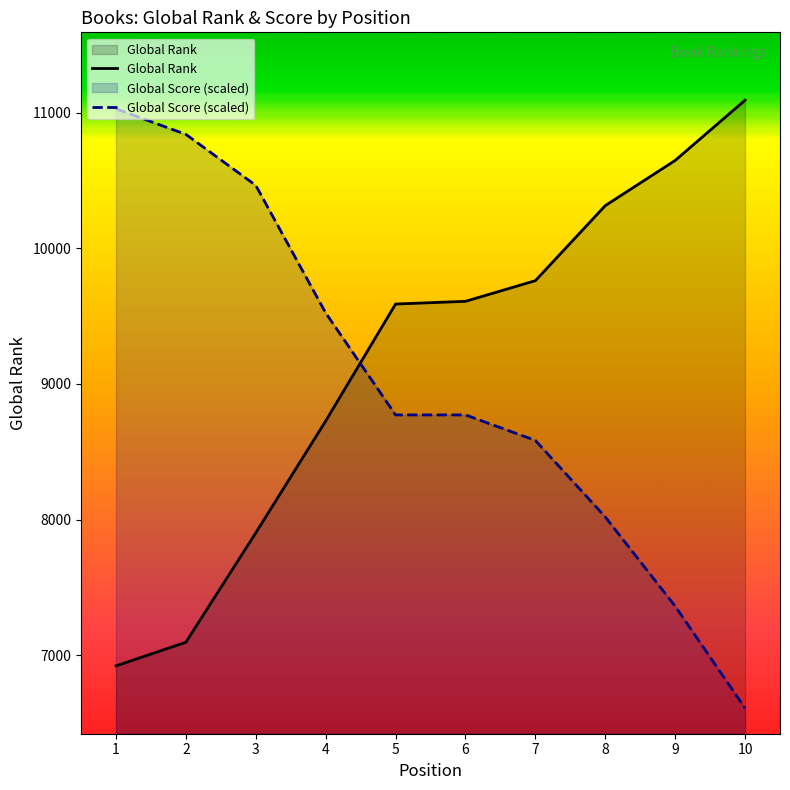

List the labels in order of Global Rank value, smallest first.

1, 2, 3, 4, 5, 6, 7, 8, 9, 10